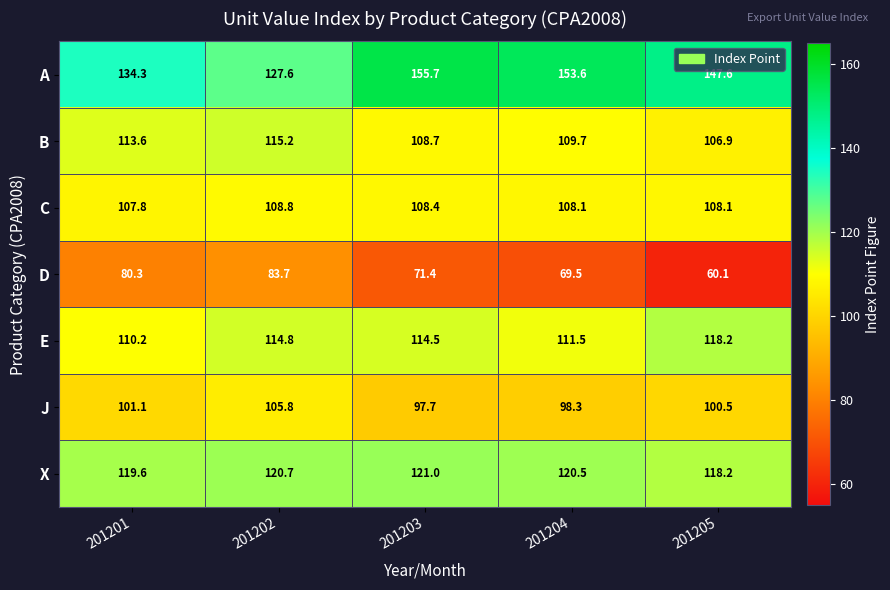

What is the smallest value displayed?

60.1